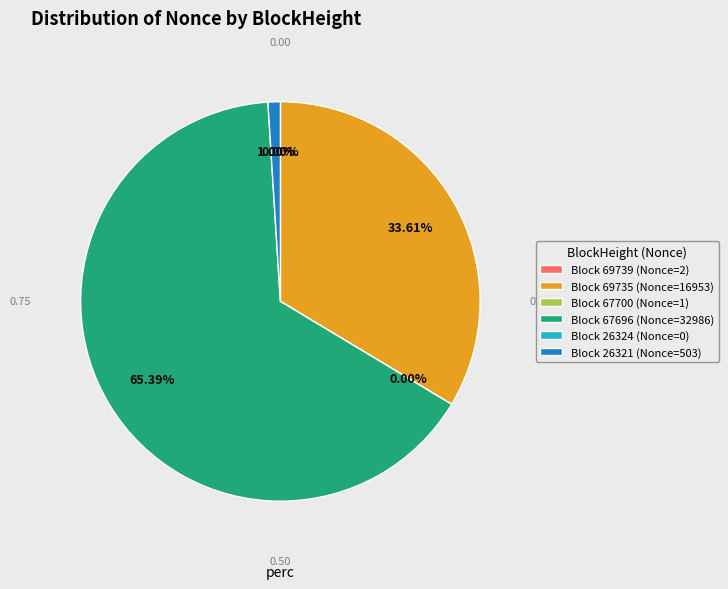

Is there a majority slice in this chart?

Yes